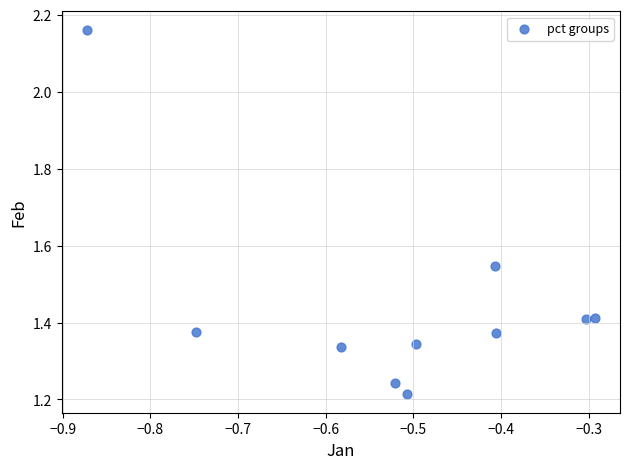

What is the average X value?

-0.5